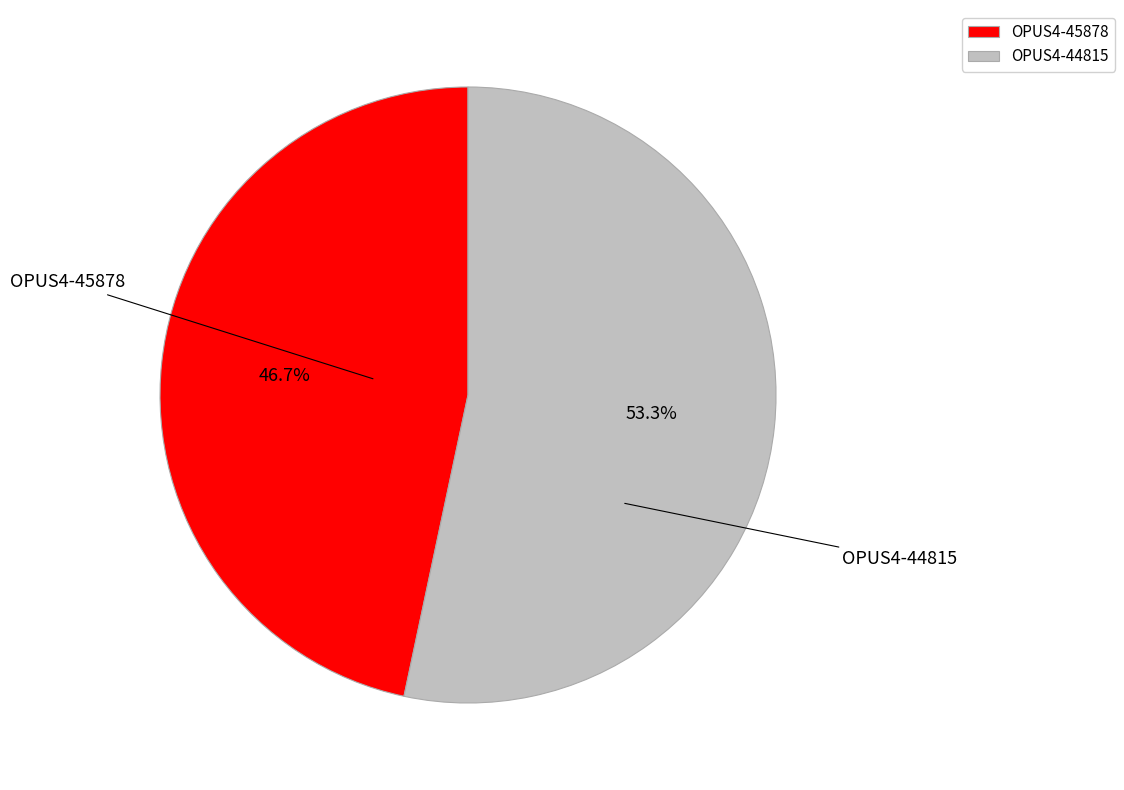

What is the total percentage of OPUS4-44815 and OPUS4-45878?

100.0%